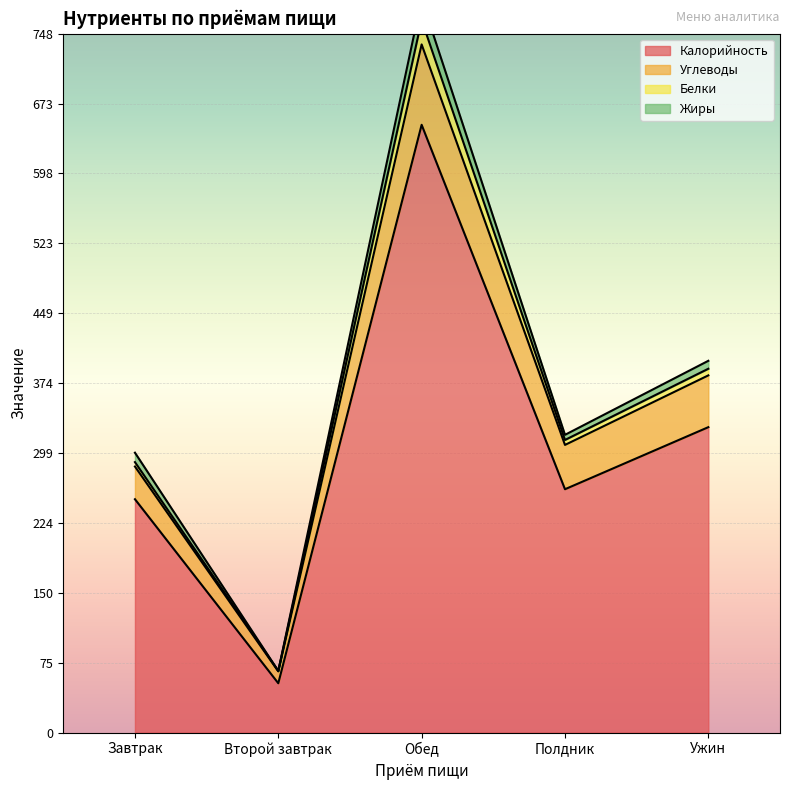

What is the minimum value for Калорийность?

52.8